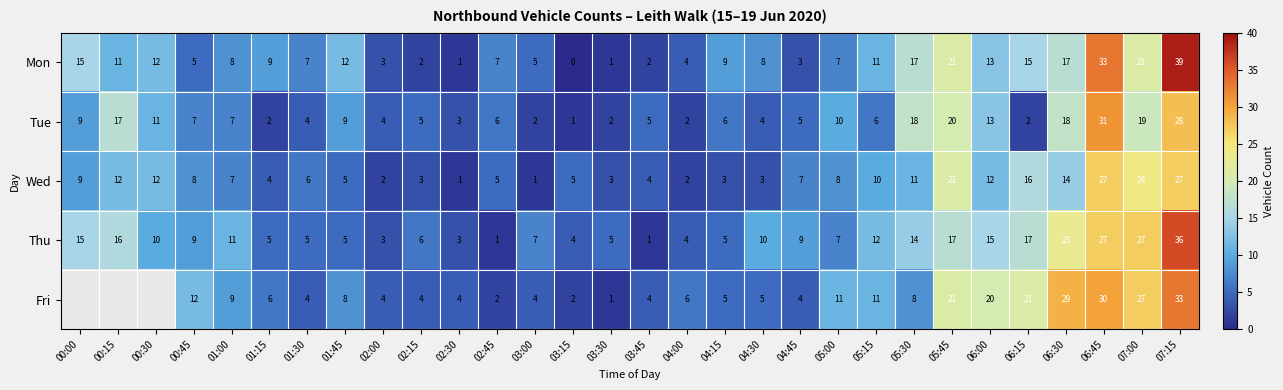

At which category is the sum across all series the highest?

07:15